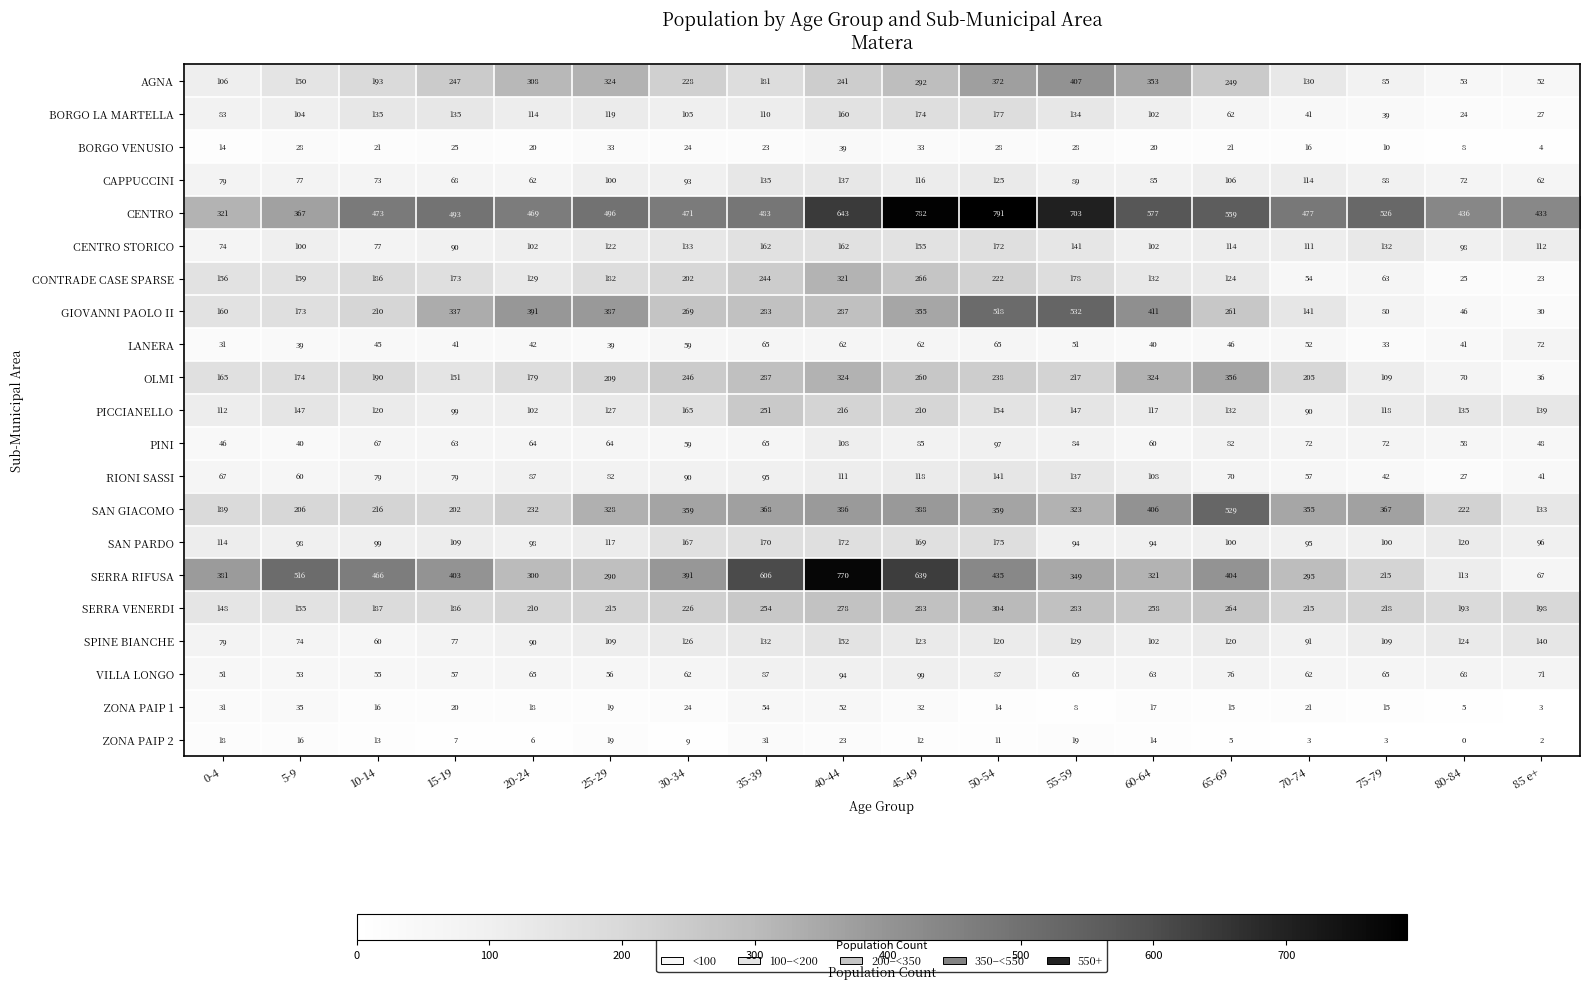

What is the average value of the SERRA VENERDI series?

226